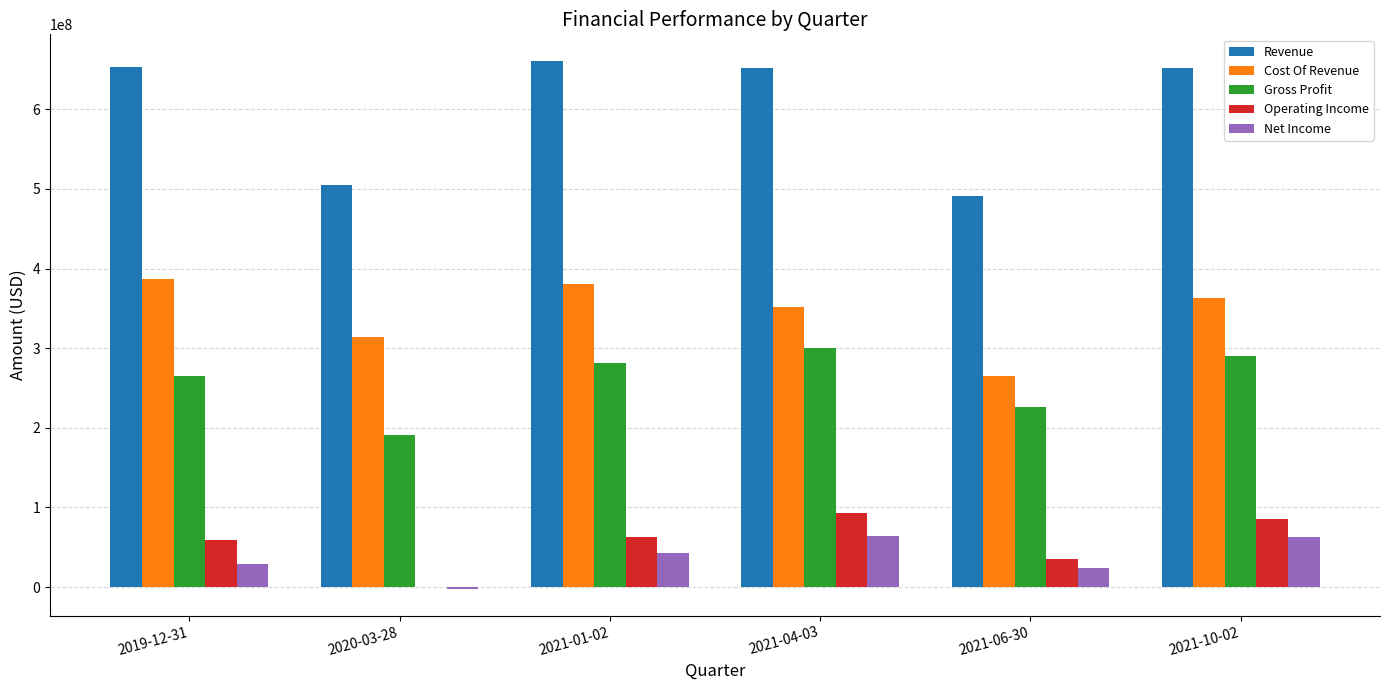

What is the sum of the Cost Of Revenue values at 2021-01-02 and 2021-10-02?

742751000